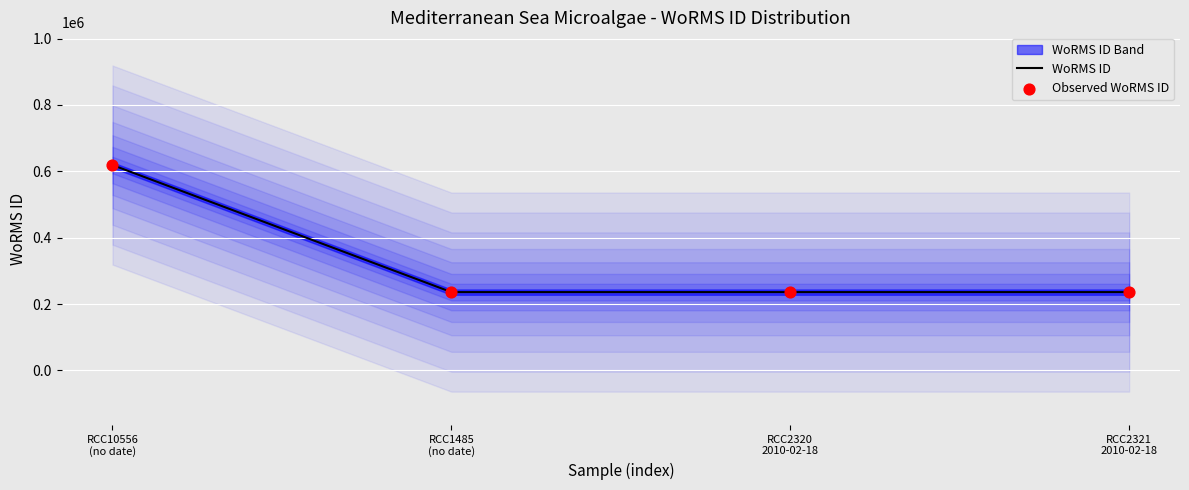

Between RCC2321 2010-02-18 and RCC2320 2010-02-18, which is larger?

RCC2321 2010-02-18